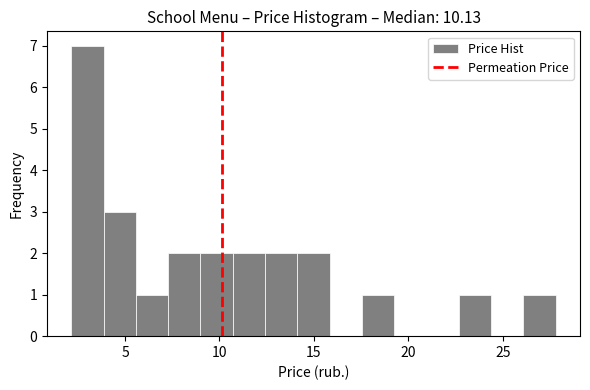

Around what value on the x-axis is the tallest bar? Give the approximate position of its centre, as read against the axis.

3.0